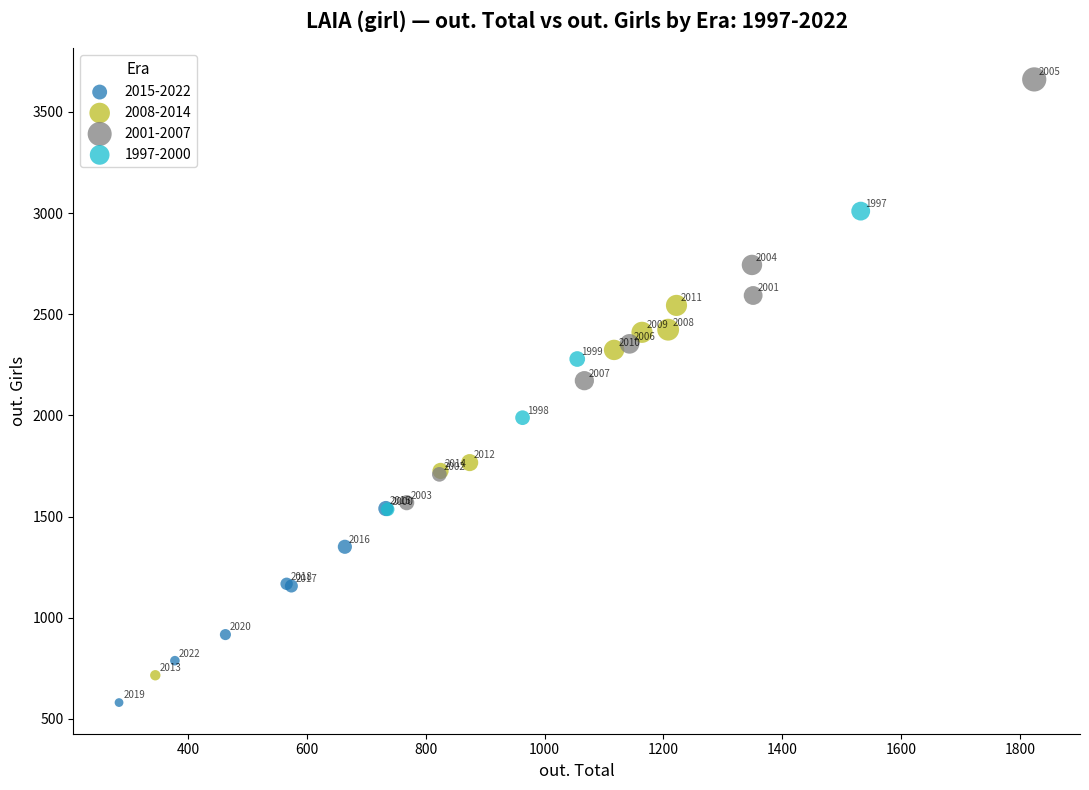

Which series reaches the minimum Y coordinate?

2015-2022